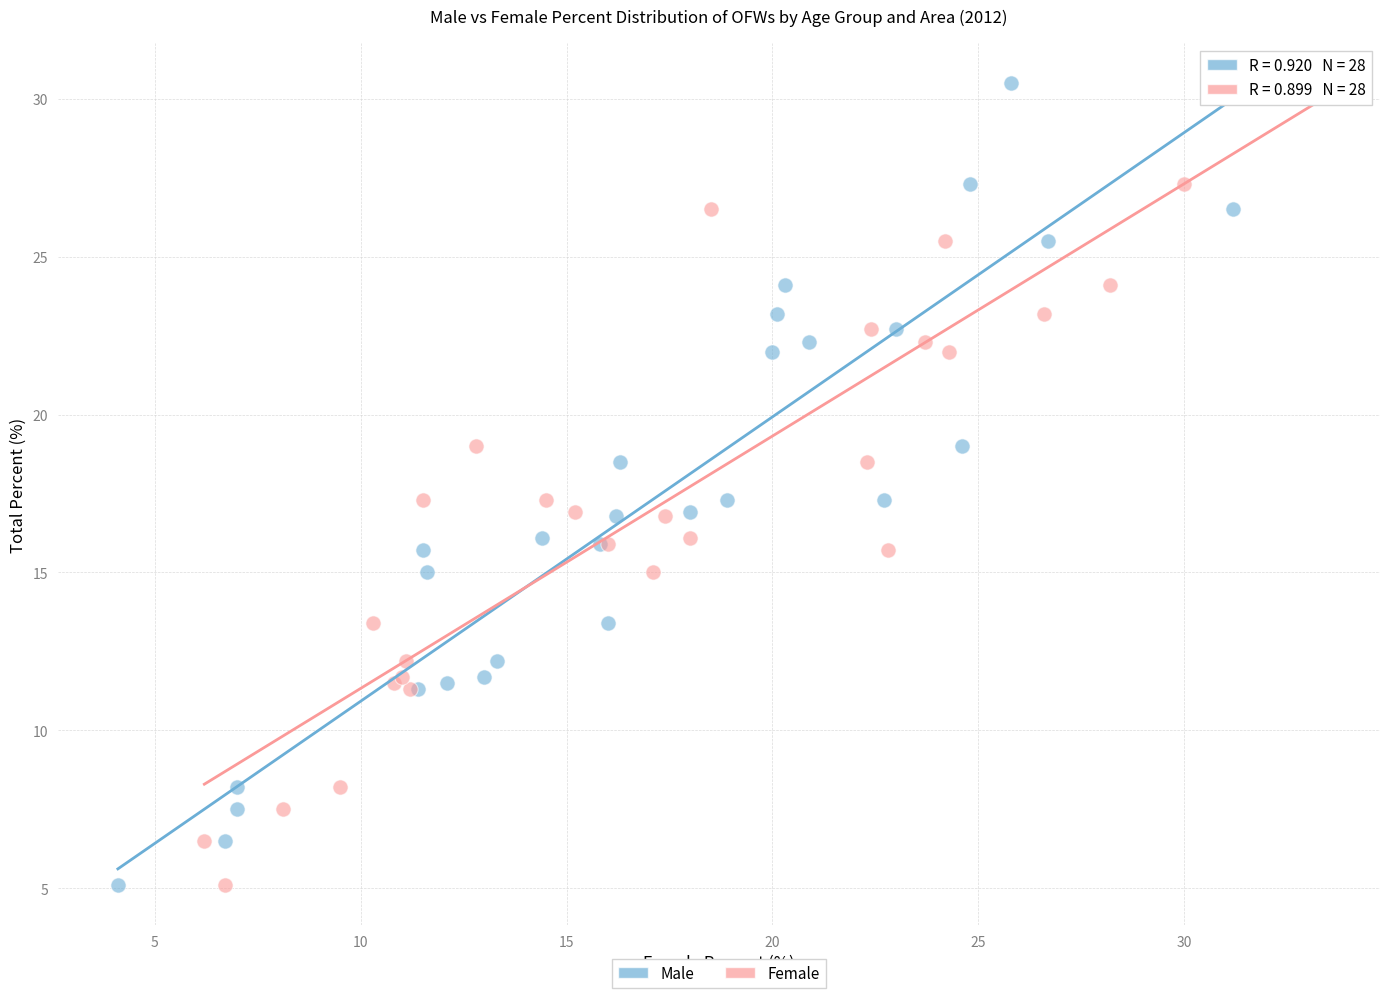

What are all the series names shown in the legend?

Male, Female